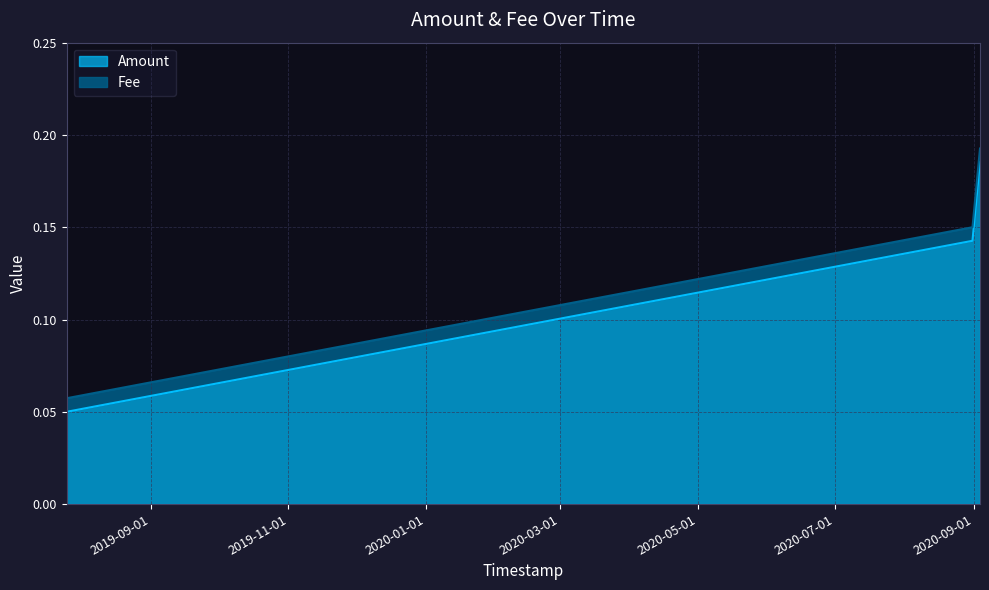

How many series are shown in this chart?

2